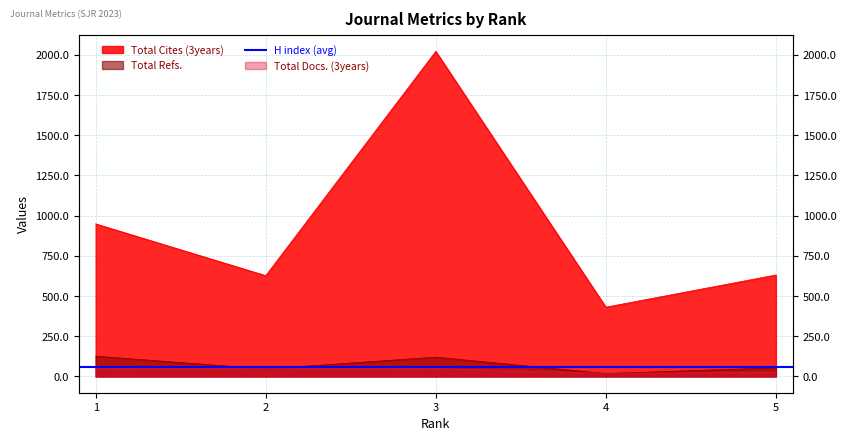

What is the minimum value for Total Docs. (3years)?

20